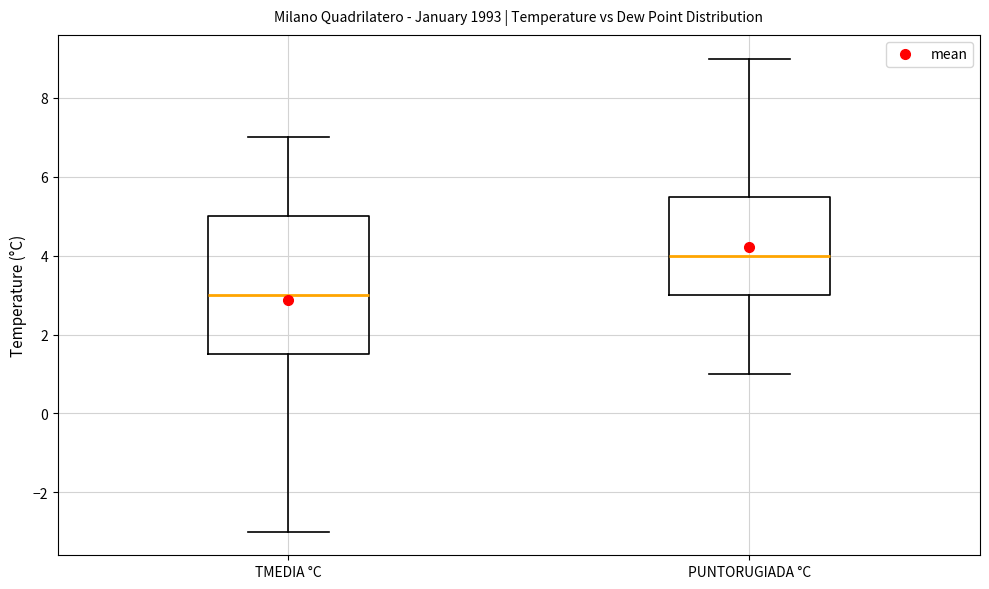

Which box is the tallest, from its lower edge to its upper edge?

TMEDIA °C